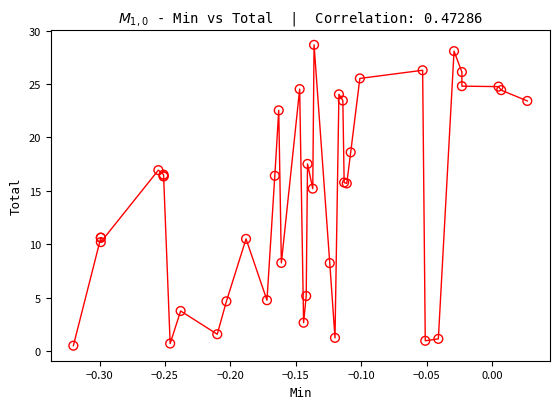

What Y value in the scatter plot is closest to 14?

15.2